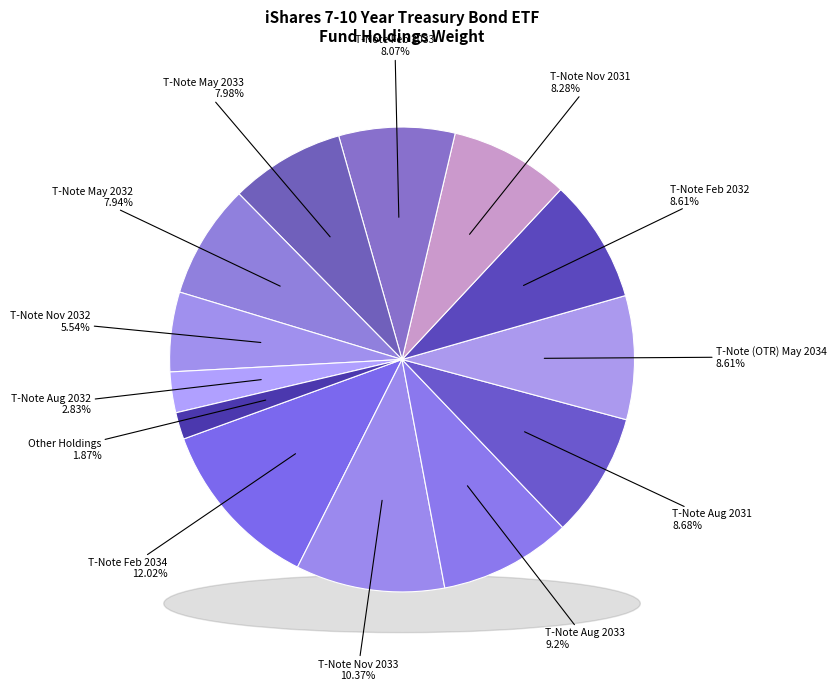

Does TREASURY NOTE (2OLD)
Nov 2033 represent more than half of the total?

No